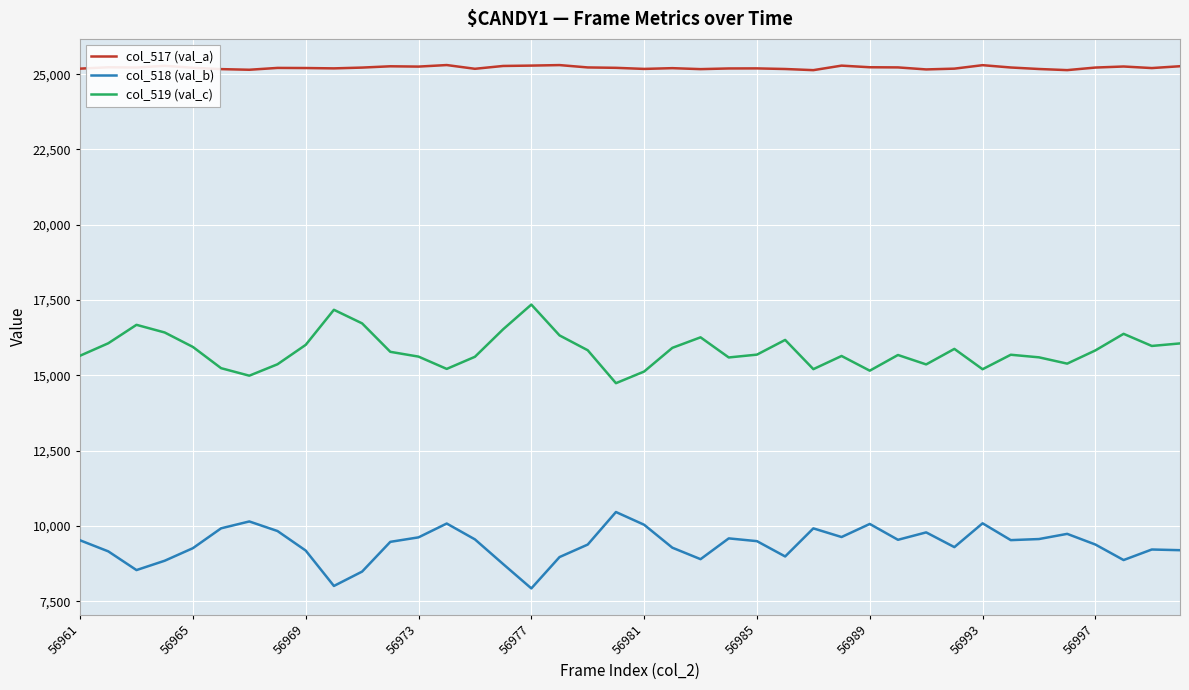

True or false: col_518 (val_b) and col_519 (val_c) cross at least once.

False